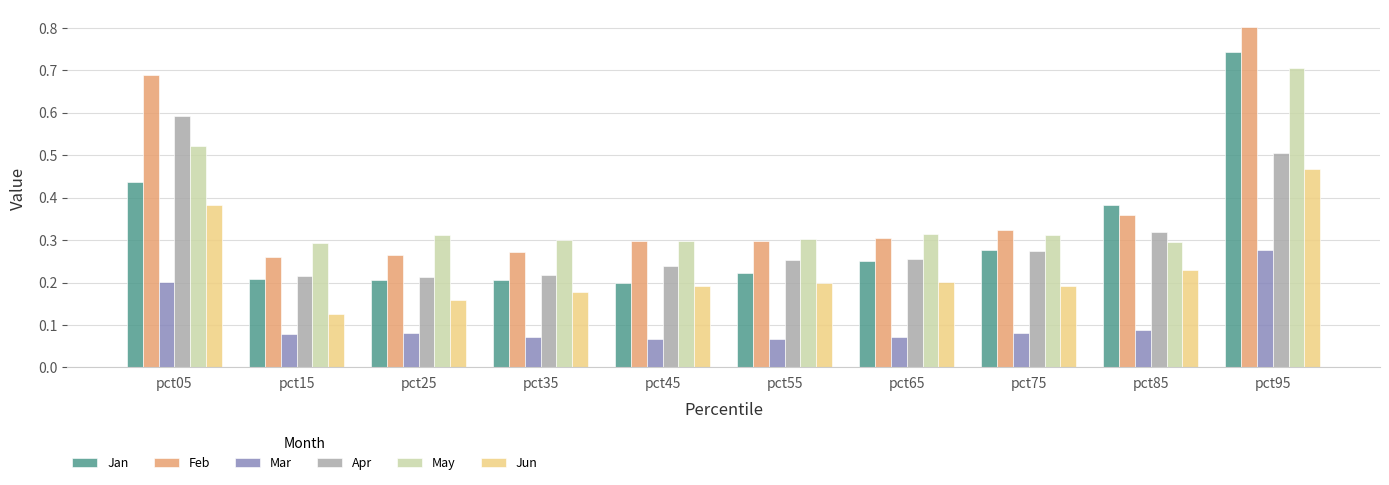

Which label corresponds to the largest value in the chart?

pct95